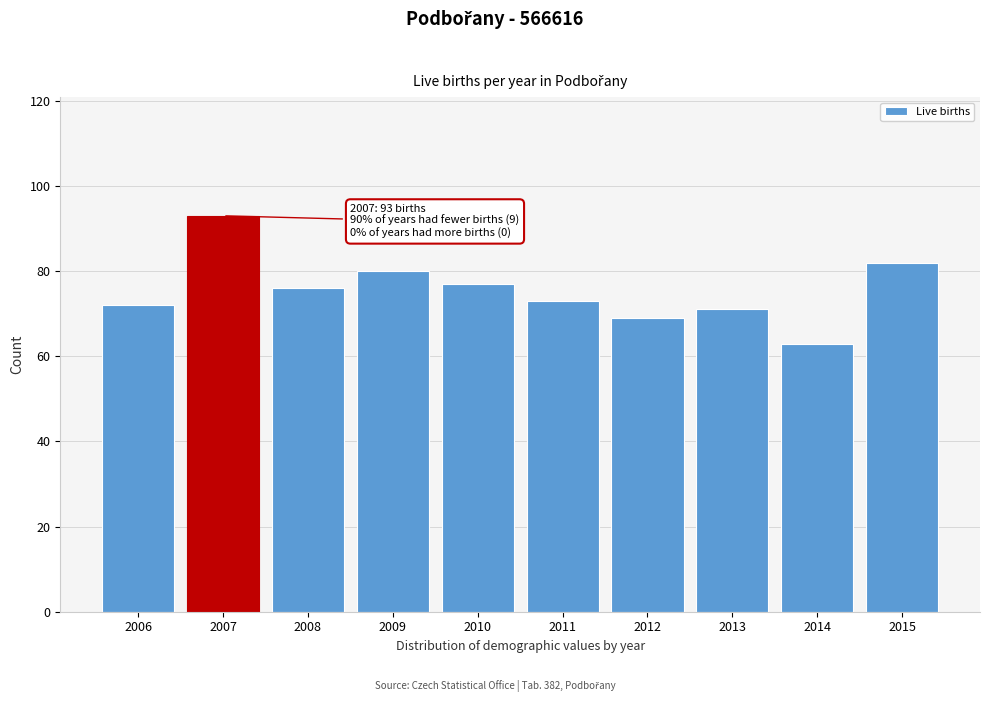

Reading left to right, transcribe all the data shown in this chart.

2006=72	2007=93	2008=76	2009=80	2010=77	2011=73	2012=69	2013=71	2014=63	2015=82